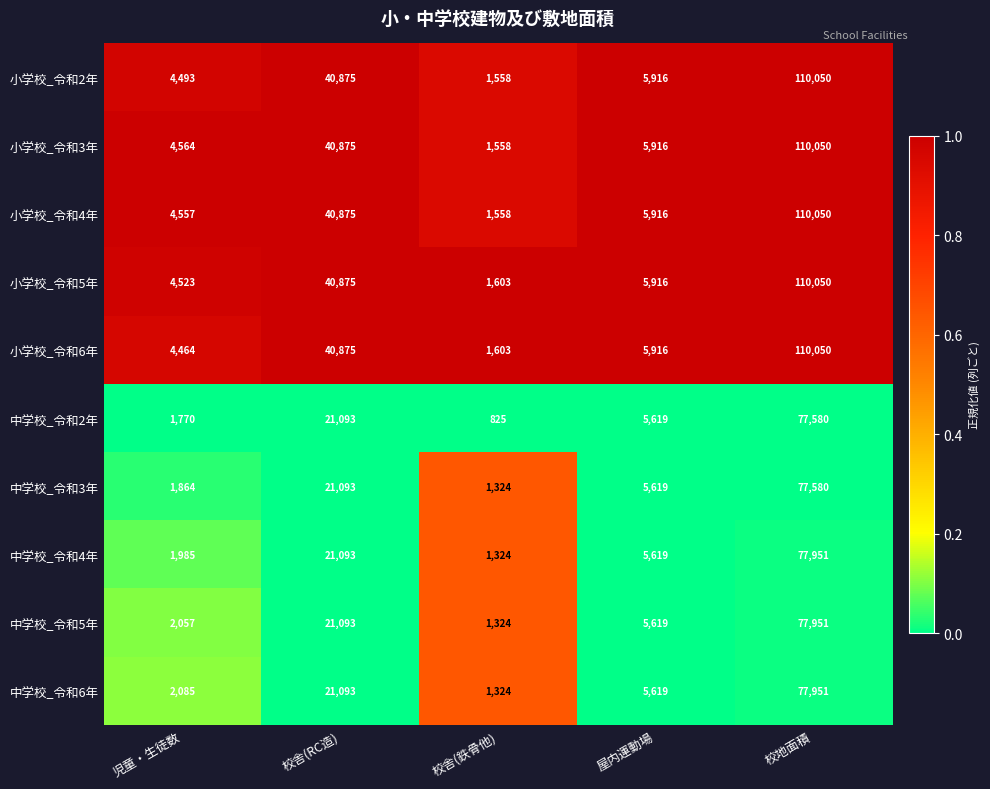

What is the sum of the 小学校_令和2年 values at 児童・生徒数 and 校舎(鉄骨他)?

6051